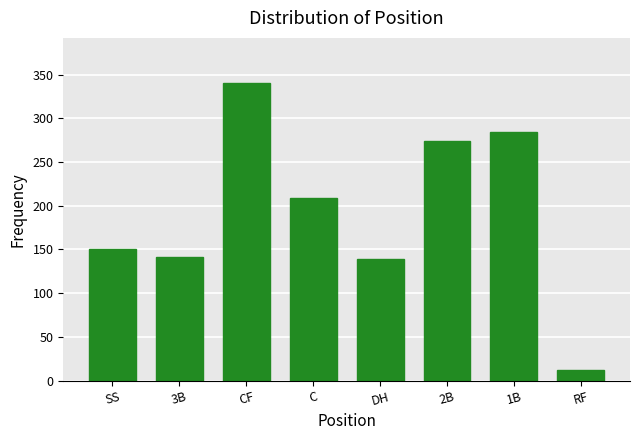

Reading right to left, list all the values displayed in this chart.

RF=12	1B=285	2B=274	DH=139	C=209	CF=341	3B=141	SS=150